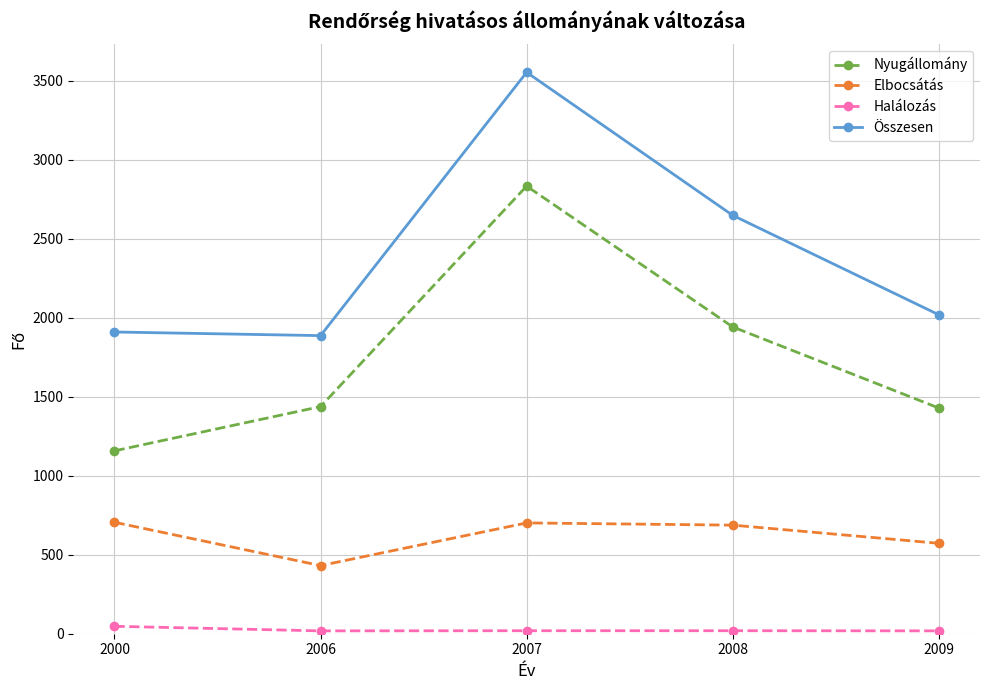

At how many categories does at least one series exceed 2509?

2